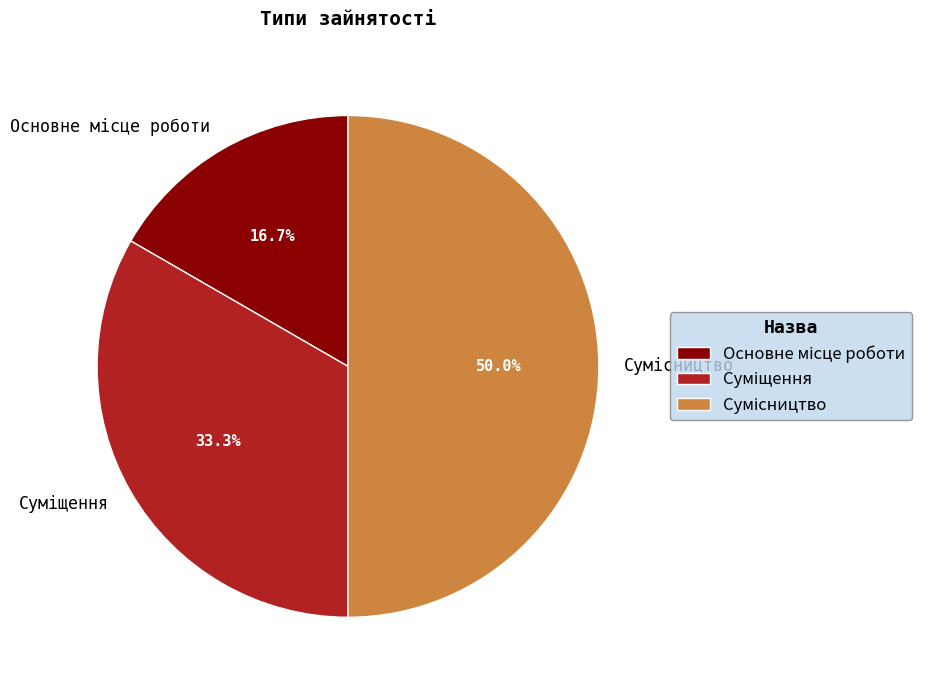

The Основне місце роботи slice represents 17% of the pie. True or false?

True